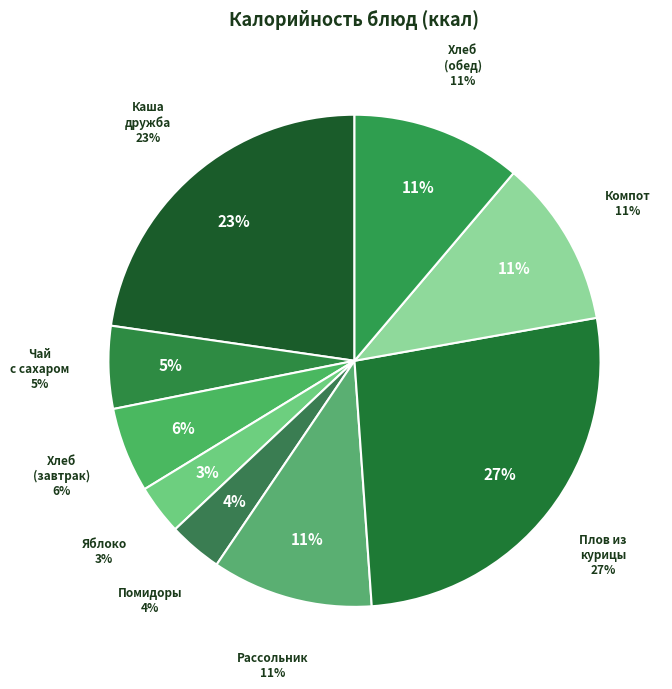

To the nearest percent, what is the difference between the Хлеб пшеничный (обед) and Яблоко slice percentages?

8%